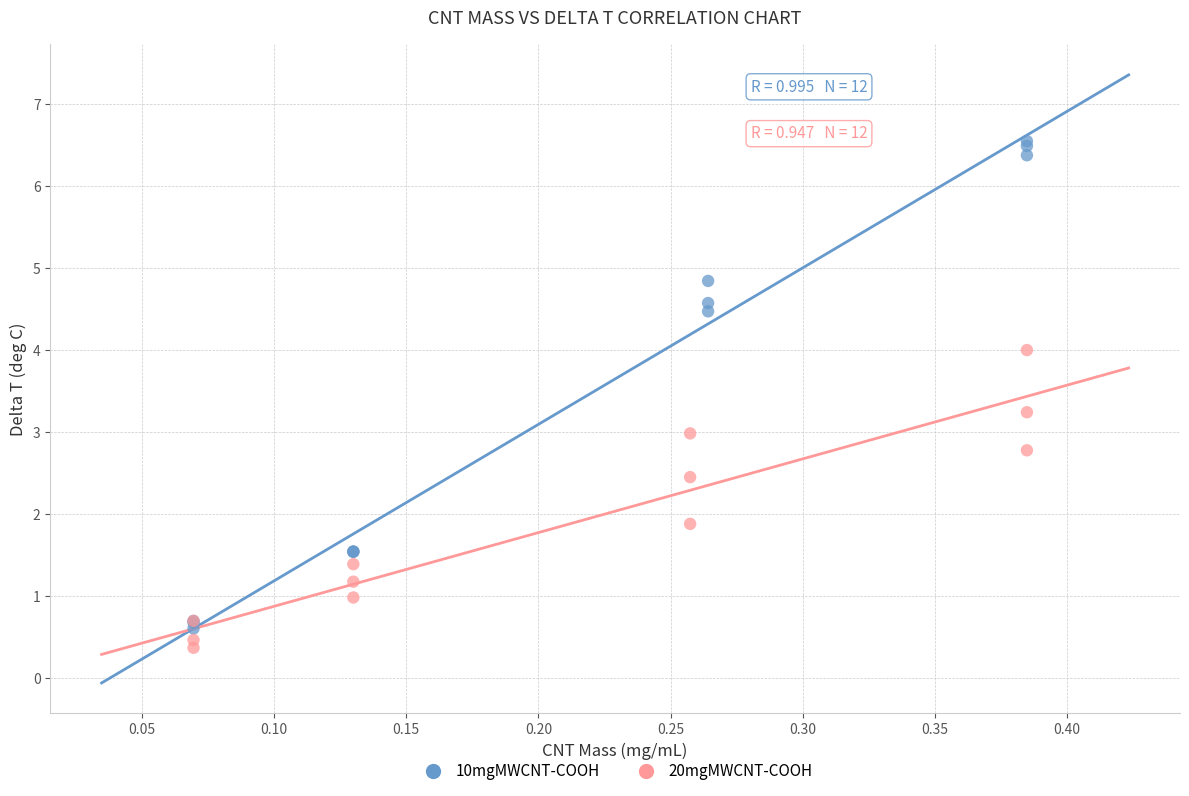

Which series contains the highest Y value?

10mgMWCNT-COOH